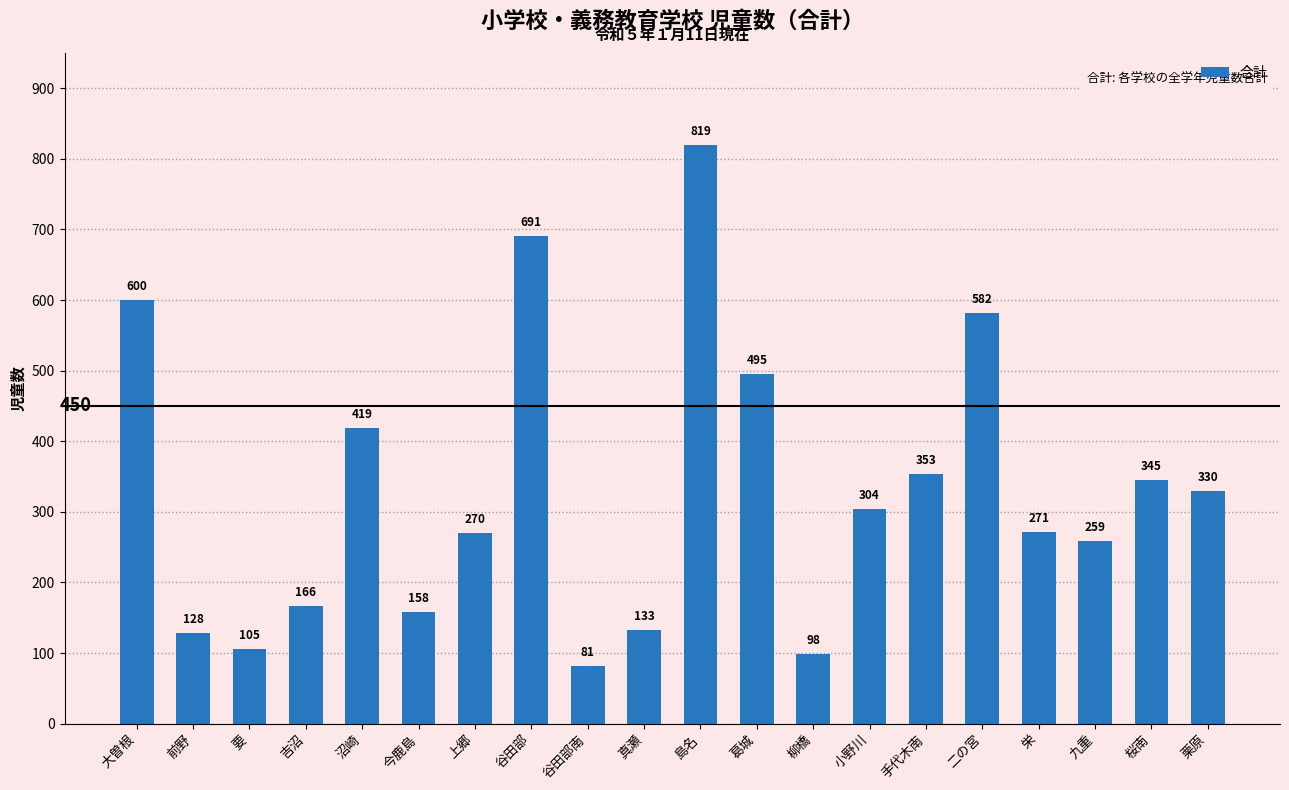

What is the greatest value displayed?

819